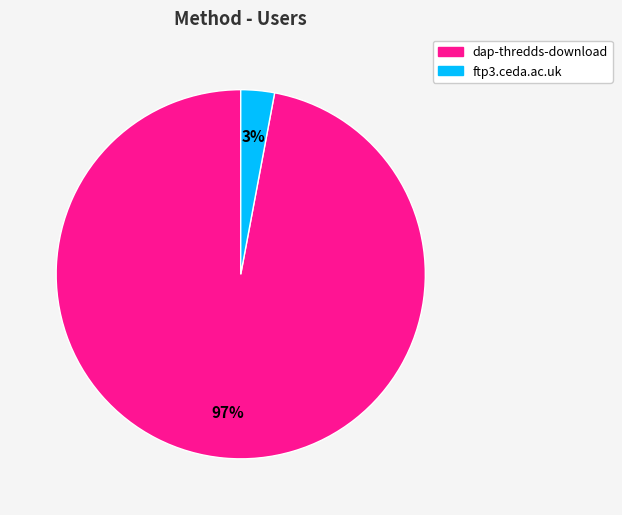

Do ftp3.ceda.ac.uk and dap-thredds-download together represent more than half of the pie?

Yes